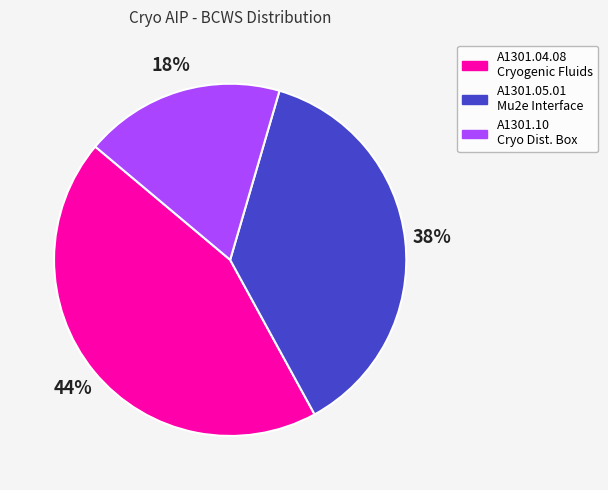

Rank the categories by value from highest to lowest.

A1301.04.08 Cryogenic Fluids, A1301.05.01 Mu2e Interface, A1301.10 Cryo Dist. Box